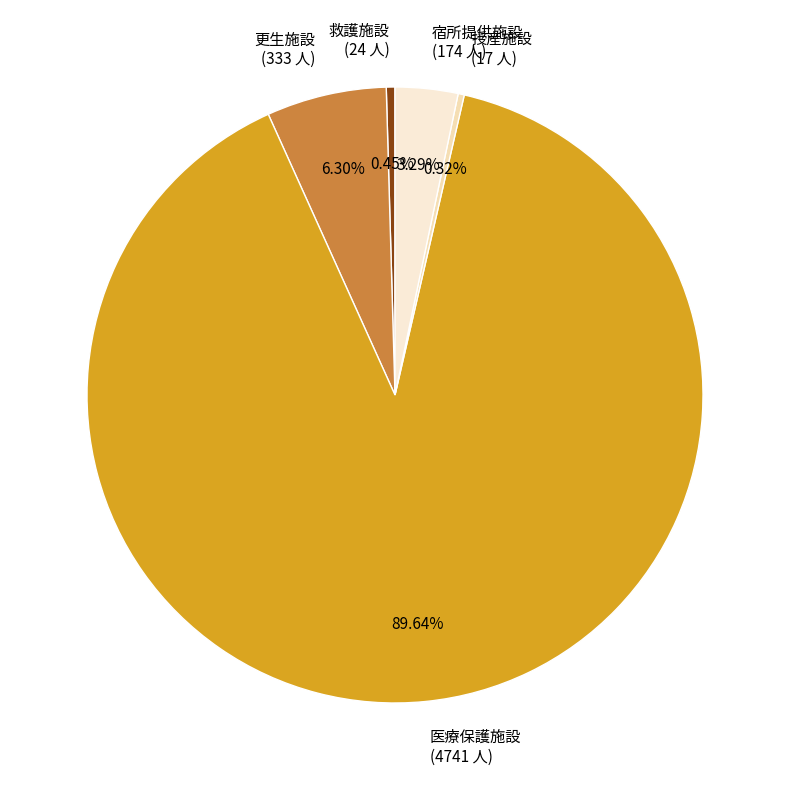

The 授産施設 slice represents 14% of the pie. True or false?

False